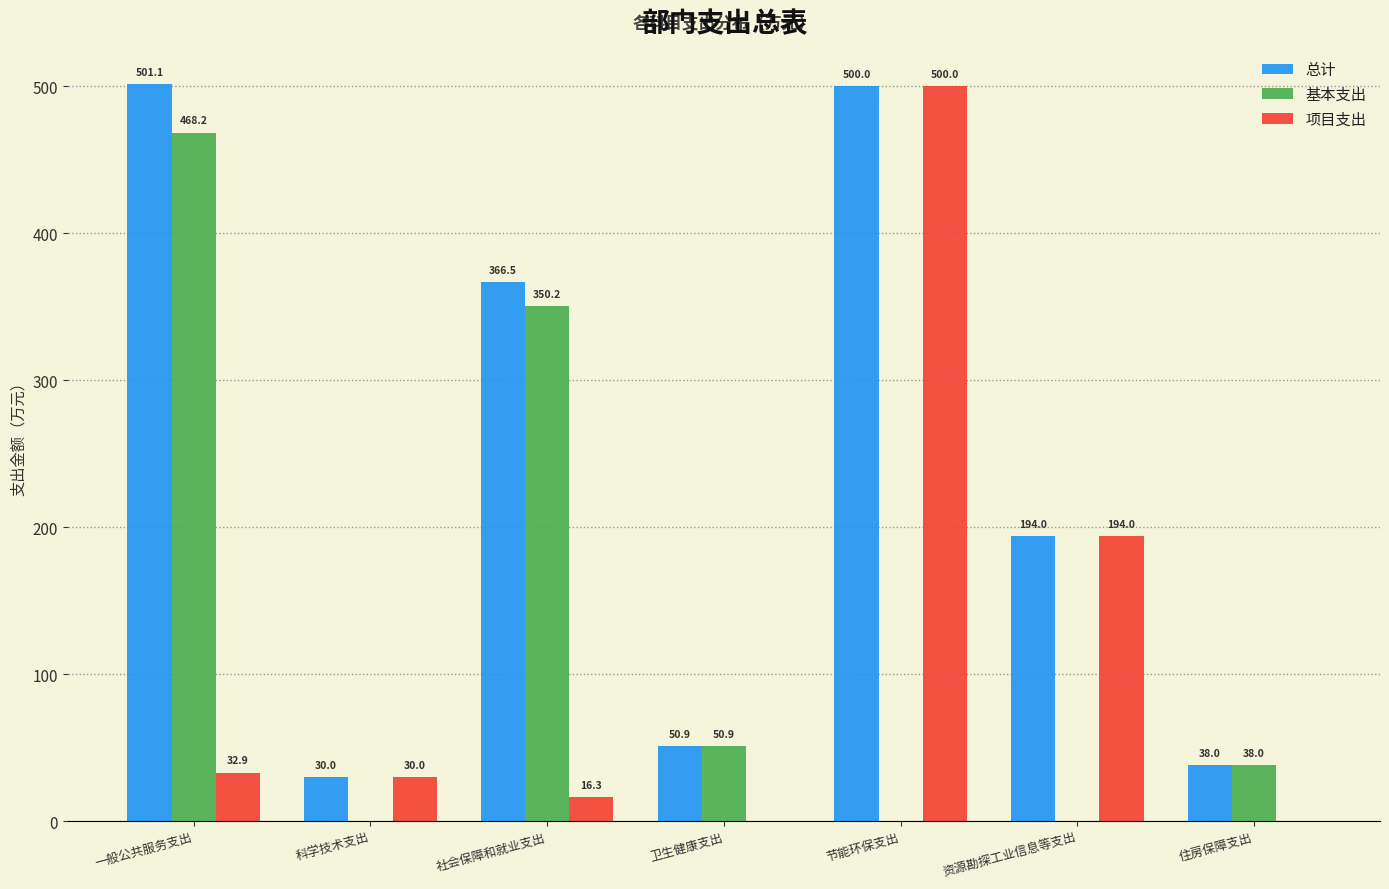

Reading left to right, extract all data points from this chart.

总计: 一般公共服务支出=501.1	科学技术支出=30.0	社会保障和就业支出=366.5	卫生健康支出=50.9	节能环保支出=500.0	资源勘探工业信息等支出=194.0	住房保障支出=38.0
基本支出: 一般公共服务支出=468.2	科学技术支出=0.0	社会保障和就业支出=350.2	卫生健康支出=50.9	节能环保支出=0.0	资源勘探工业信息等支出=0.0	住房保障支出=38.0
项目支出: 一般公共服务支出=32.9	科学技术支出=30.0	社会保障和就业支出=16.3	卫生健康支出=0.0	节能环保支出=500.0	资源勘探工业信息等支出=194.0	住房保障支出=0.0